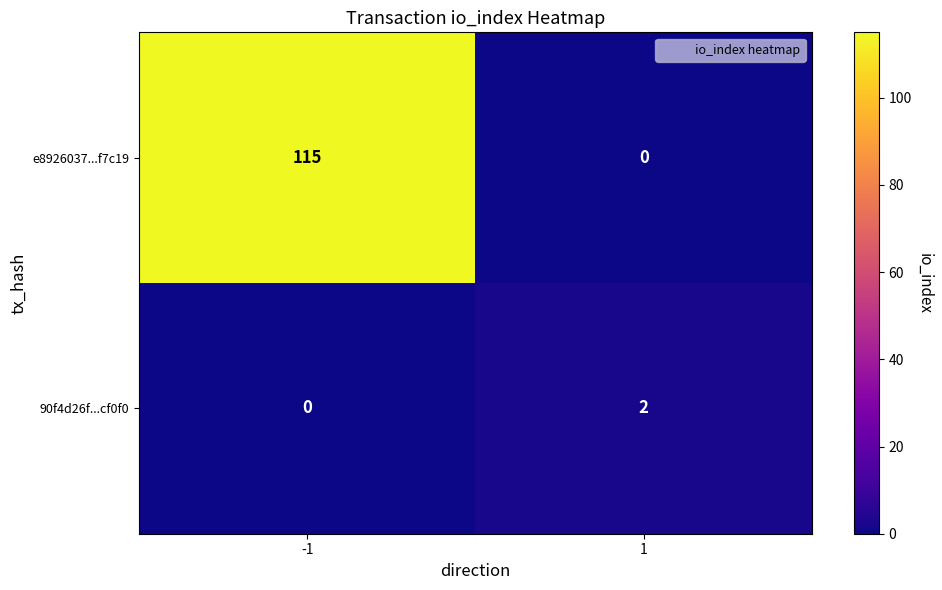

Which series has the largest total across all categories?

e8926037...f7c19